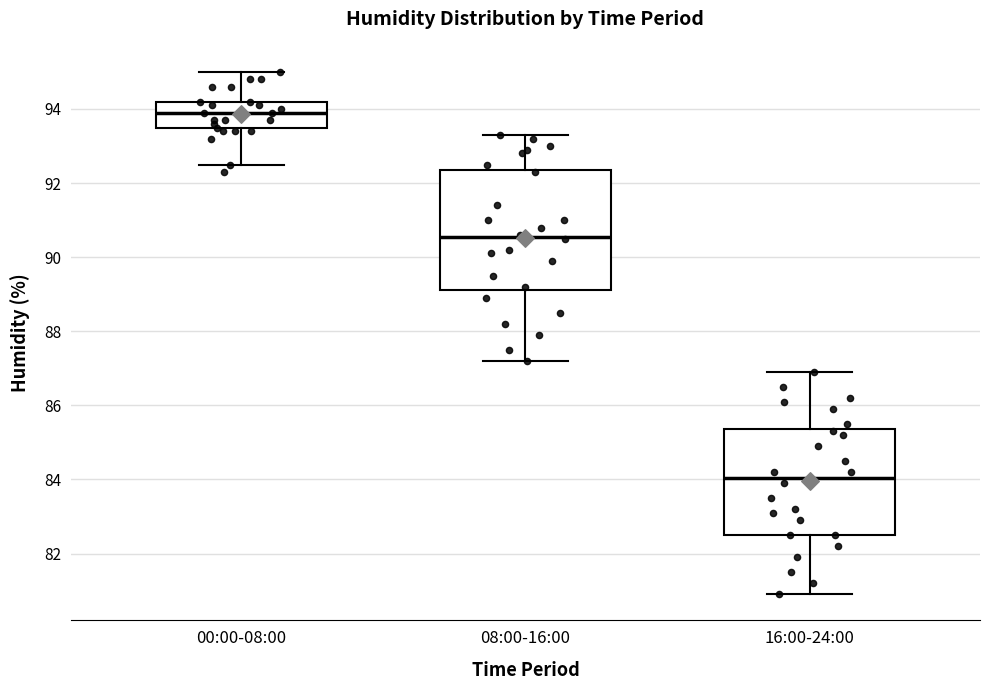

Which box's median line is the highest?

00:00-08:00